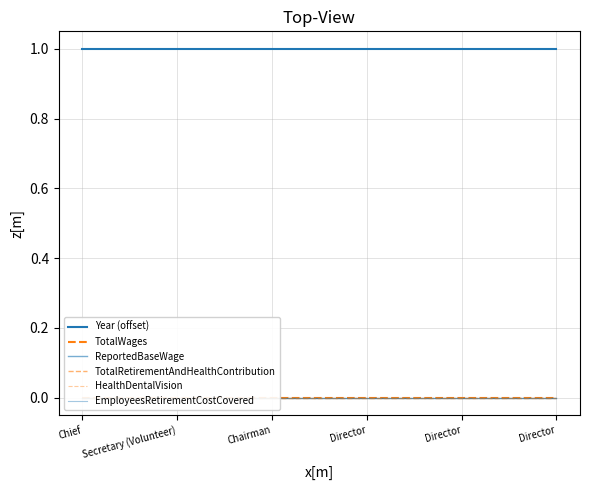

At Director, list the series in order from largest to smallest.

Year (offset), TotalWages, ReportedBaseWage, TotalRetirementAndHealthContribution, HealthDentalVision, EmployeesRetirementCostCovered